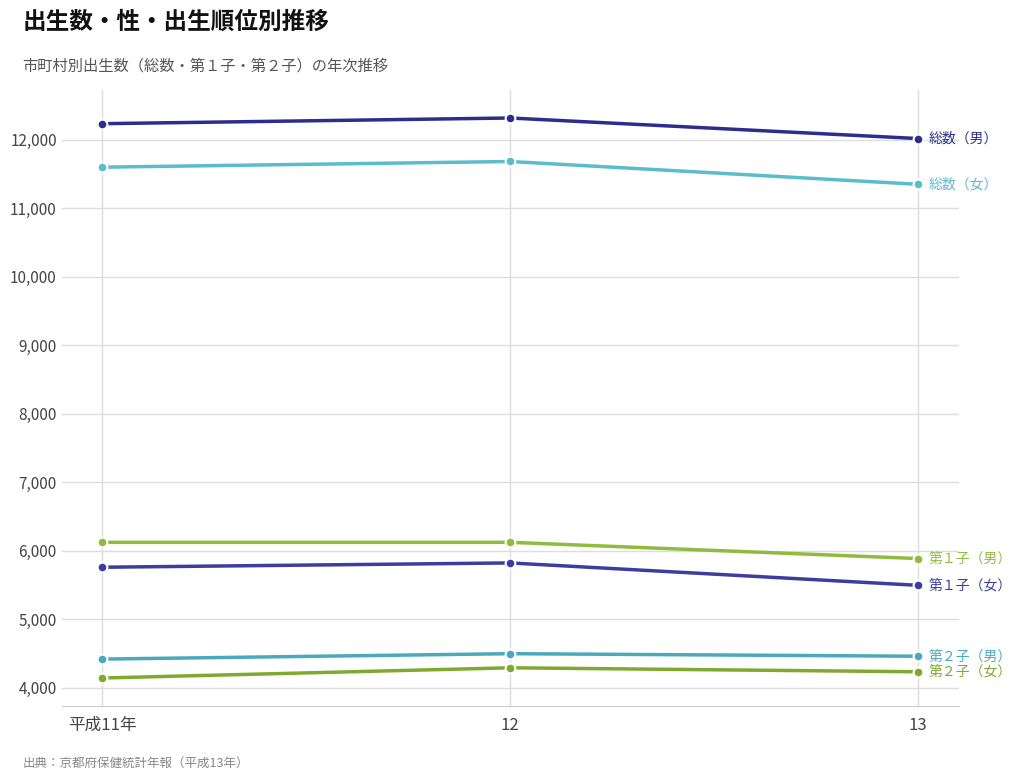

How many series are shown in this chart?

6